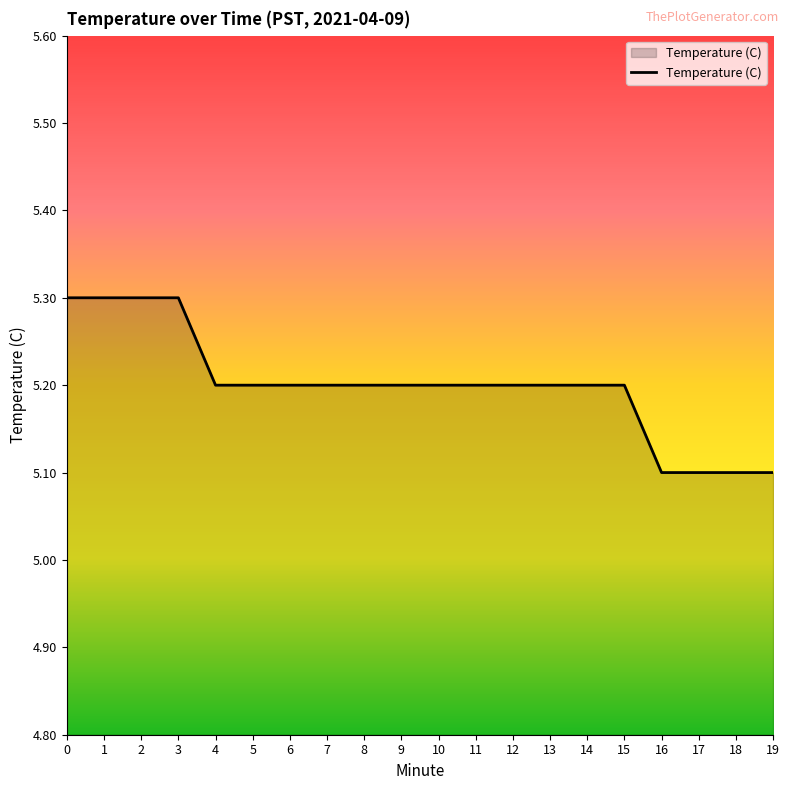

The chart shows a value of 8.9 at 3. True or false?

False